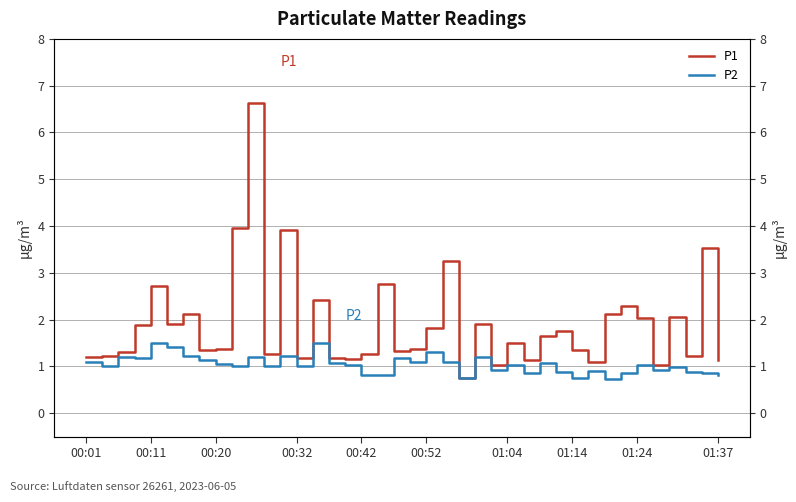

True or false: P1 and P2 intersect in this chart.

False